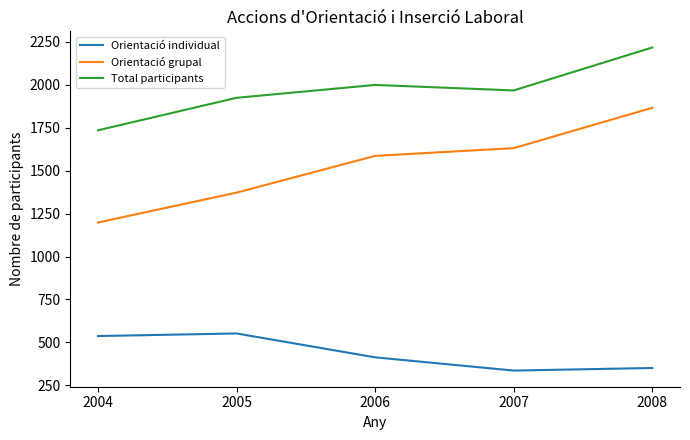

Reading right to left, what are all the values shown in this chart?

Orientació individual: 2008=351	2007=336	2006=413	2005=552	2004=537
Orientació grupal: 2008=1866	2007=1631	2006=1586	2005=1372	2004=1198
Total participants: 2008=2217	2007=1967	2006=1999	2005=1924	2004=1735